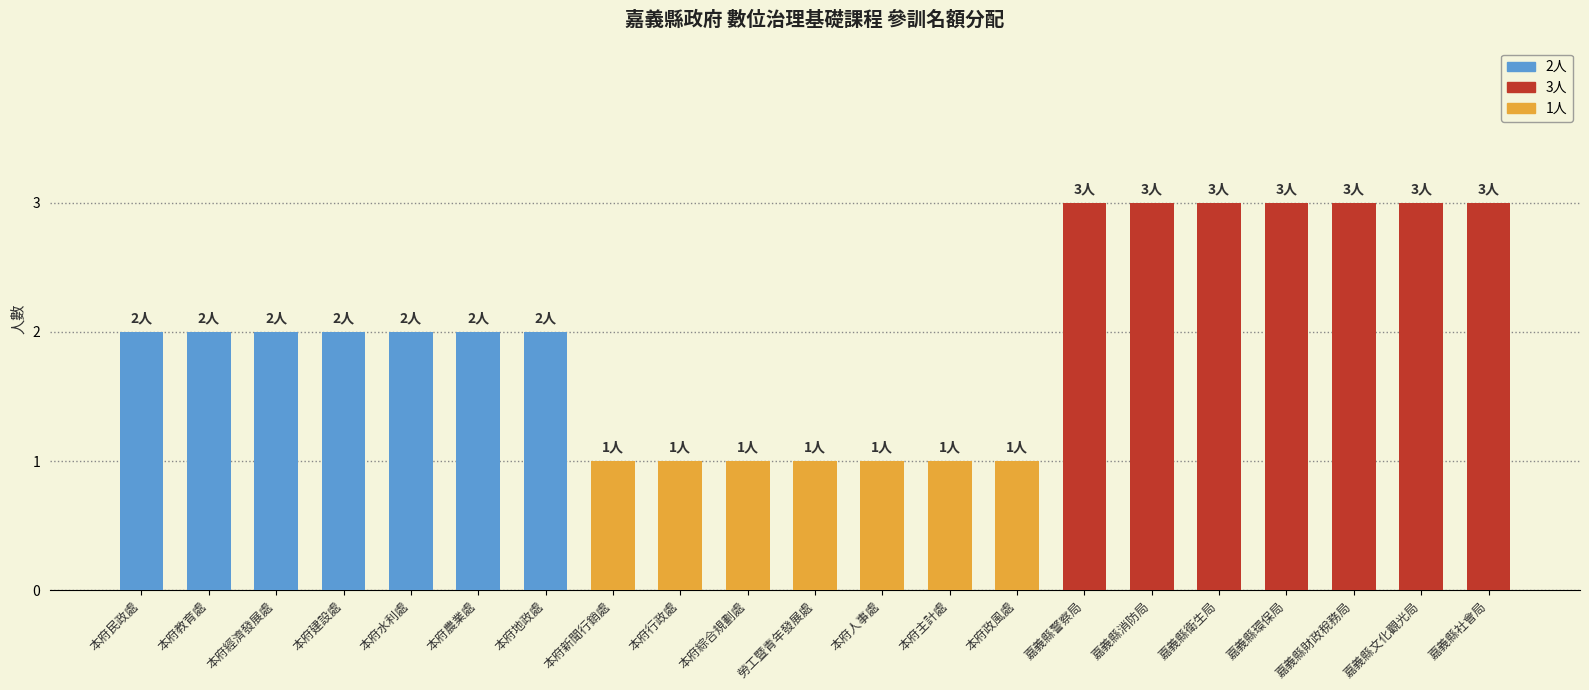

What is the maximum value shown in the chart?

3